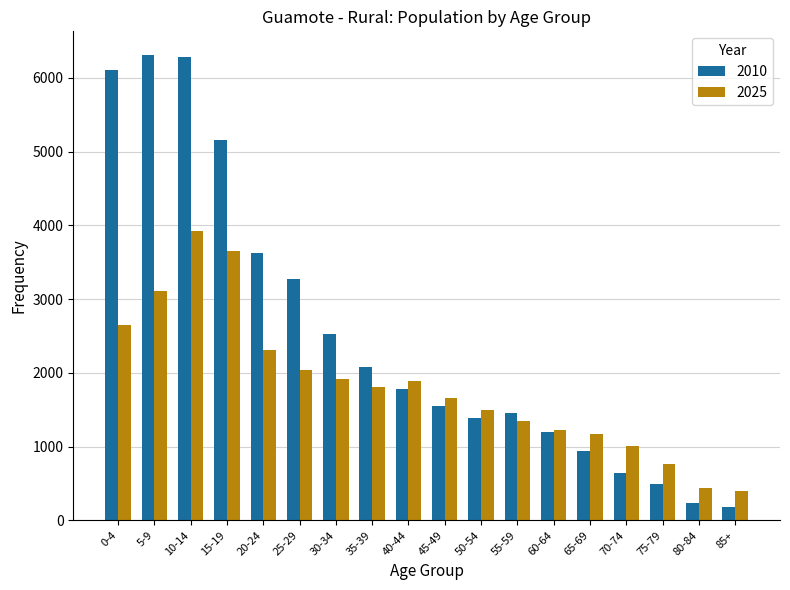

Reading left to right, transcribe all the data shown in this chart.

2010: 0-4=6102	5-9=6314	10-14=6278	15-19=5162	20-24=3619	25-29=3273	30-34=2521	35-39=2079	40-44=1784	45-49=1553	50-54=1393	55-59=1459	60-64=1191	65-69=940	70-74=644	75-79=498	80-84=237	85+=176
2025: 0-4=2643	5-9=3112	10-14=3928	15-19=3647	20-24=2310	25-29=2034	30-34=1915	35-39=1812	40-44=1886	45-49=1654	50-54=1491	55-59=1341	60-64=1225	65-69=1170	70-74=1010	75-79=759	80-84=443	85+=391